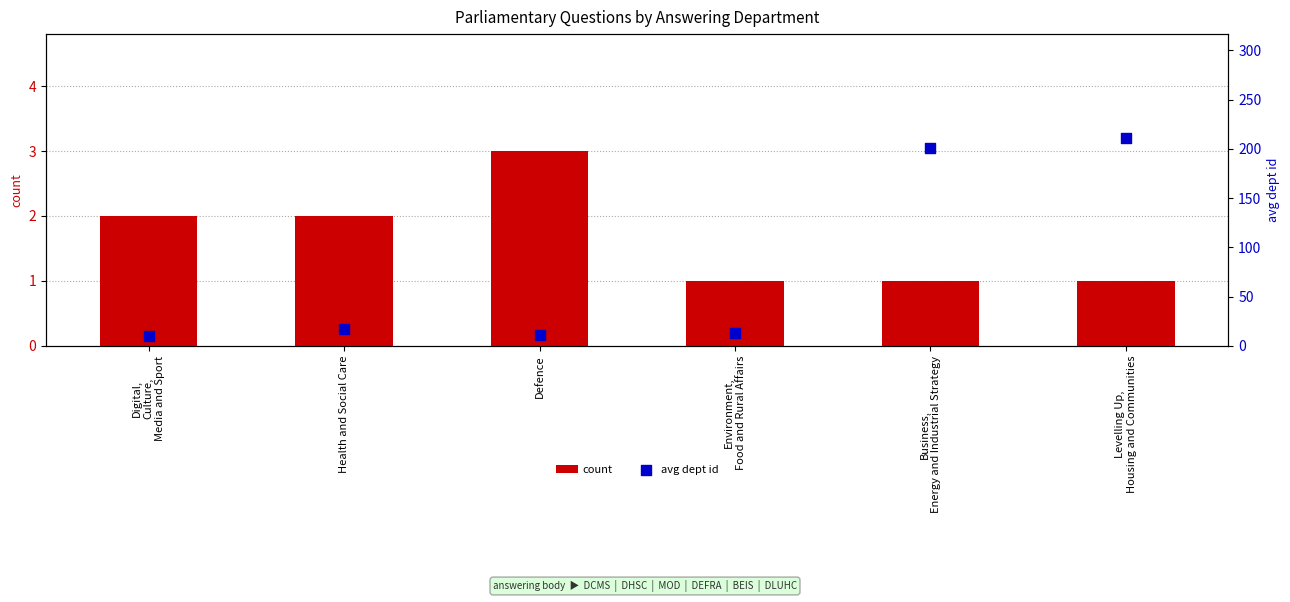

Which series contains the highest Y value?

avg dept id